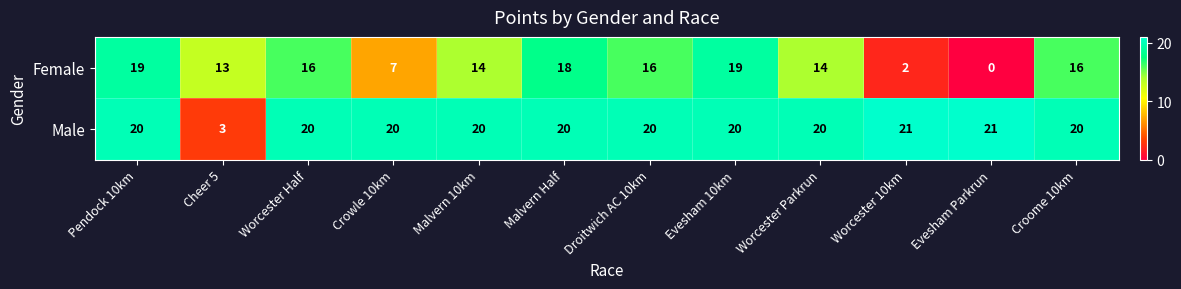

Which series has the largest total across all categories?

Male